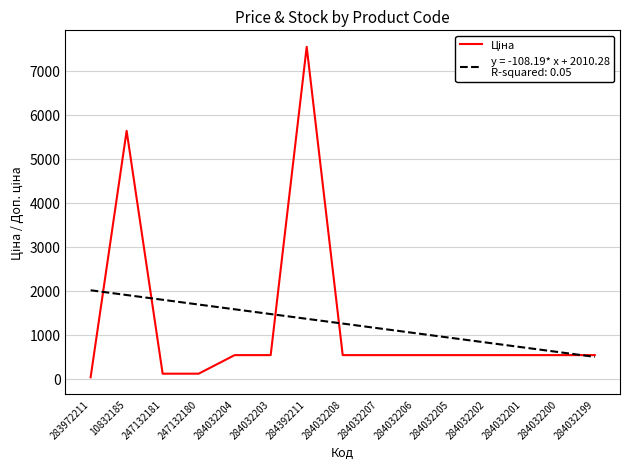

What is the difference between the highest and lowest values at 284032202?

284.8